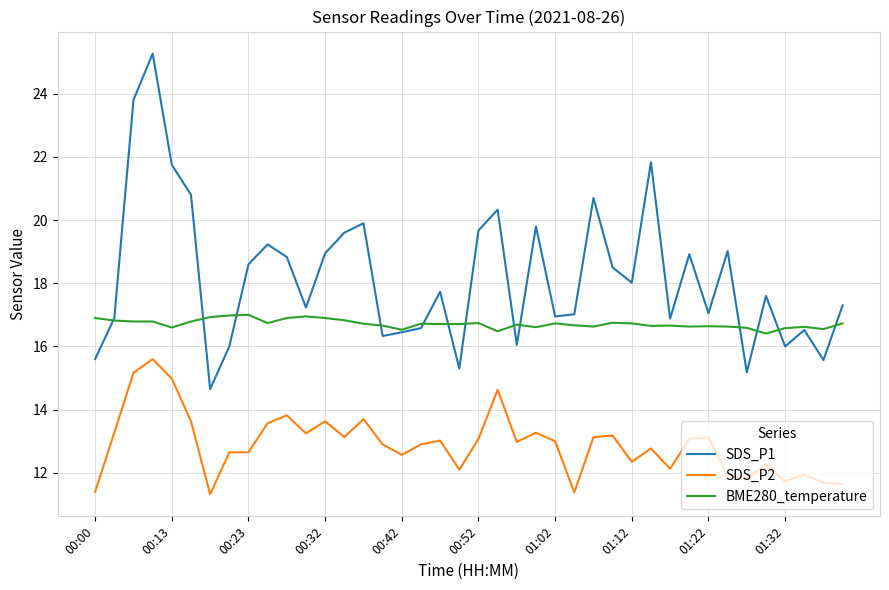

What are all the series names shown in the legend?

SDS_P1, SDS_P2, BME280_temperature